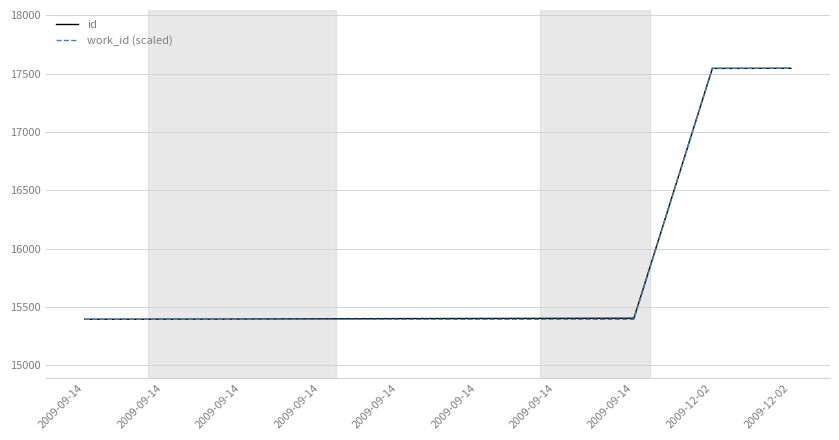

What are all the series names shown in the legend?

id, work_id (scaled)